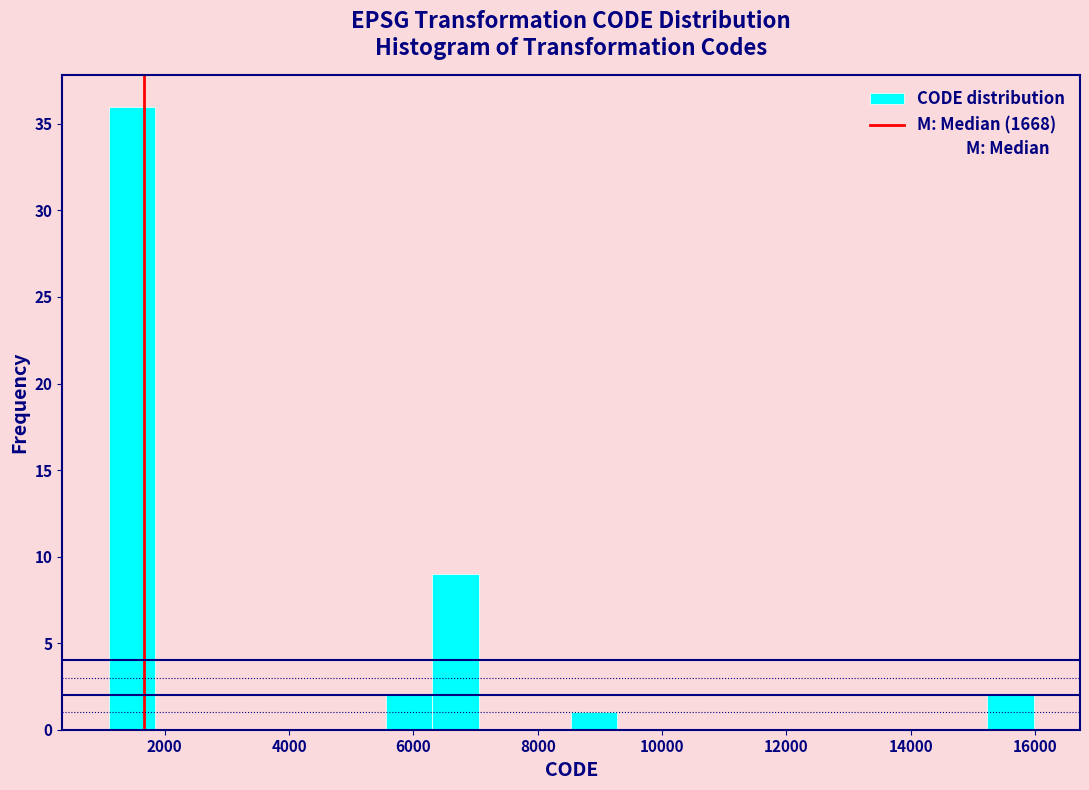

Read against the x-axis, roughly where is the centre of the tallest bar?

1400